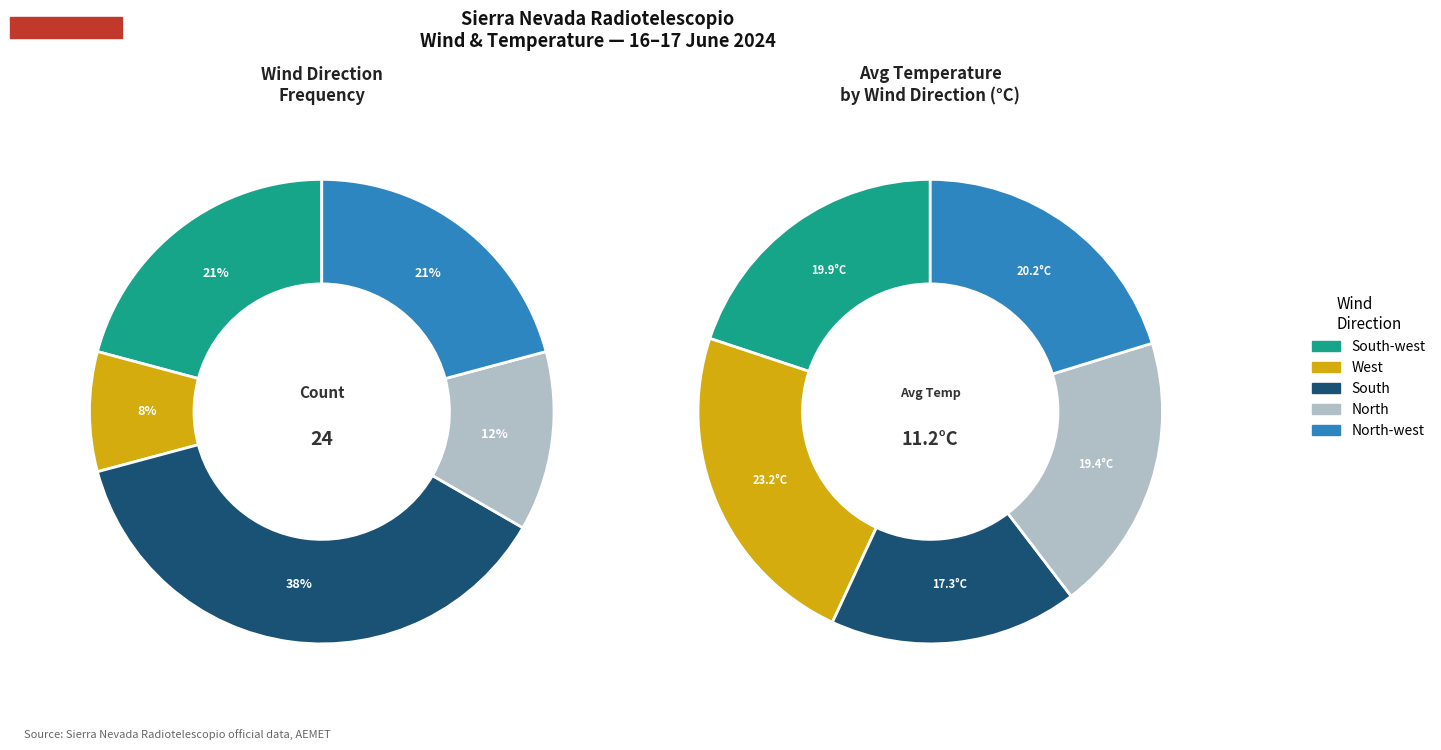

The North-west slice represents 21% of the pie. True or false?

True